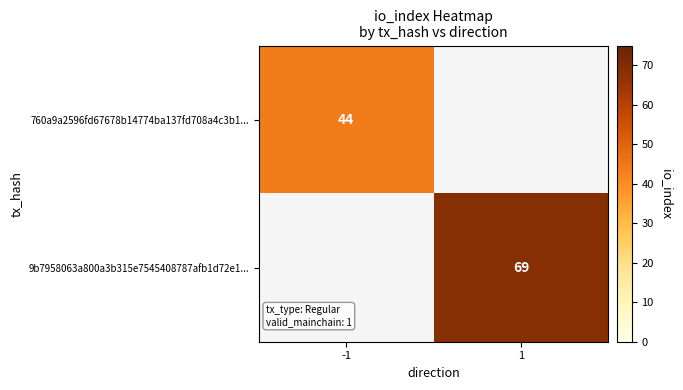

Is it true that 760a9a2596fd67678b14774ba137fd708a4c3b1... equals 14 at -1?

False